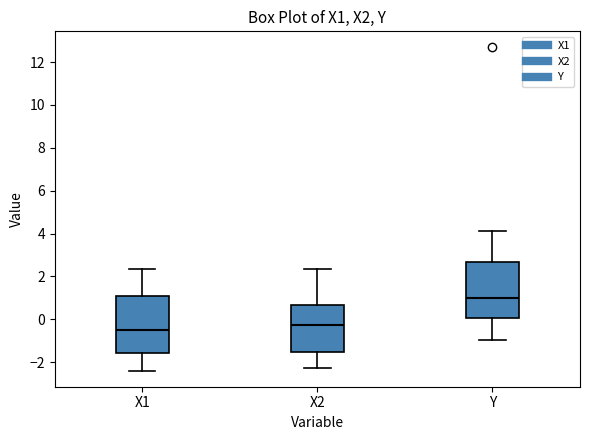

Reading left to right, read every box against the y-axis: the position of its median line, the range the box covers, and the ends of its whiskers. The values are not printed on the chart, so give them approximately, as read against the axis.

X1: median -0.4, box -1.6 to 1.0, whiskers -2.4 to 2.4
X2: median -0.2, box -1.6 to 0.6, whiskers -2.2 to 2.4
Y: median 1.0, box 0.0 to 2.6, whiskers -1.0 to 4.0